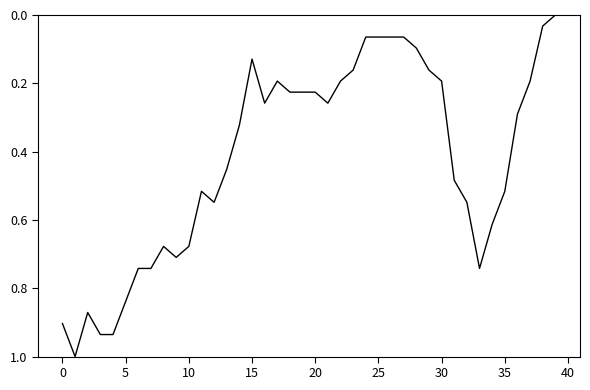

What is the greatest value displayed?

1.0